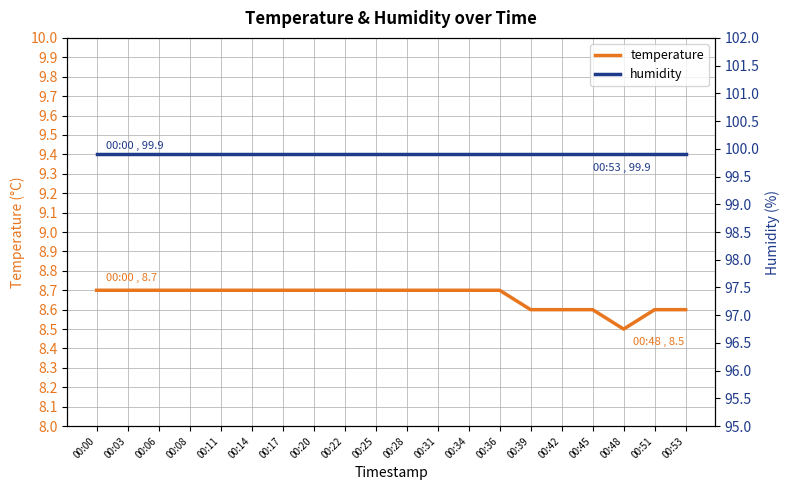

Which category has the highest value across all series?

00:00